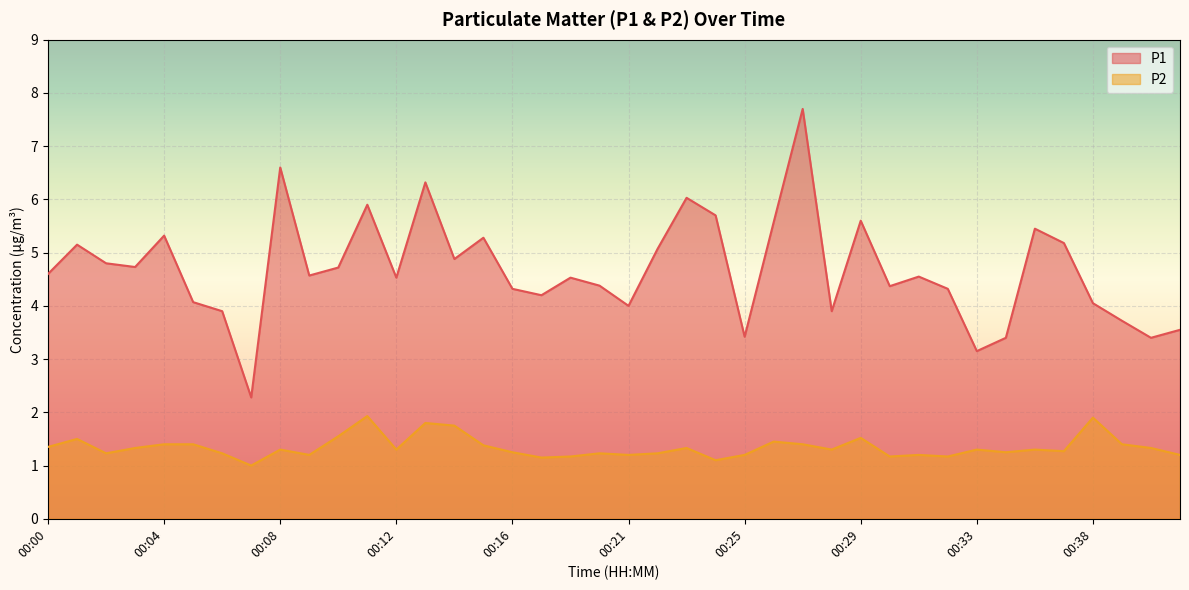

True or false: P2 and P1 intersect in this chart.

False